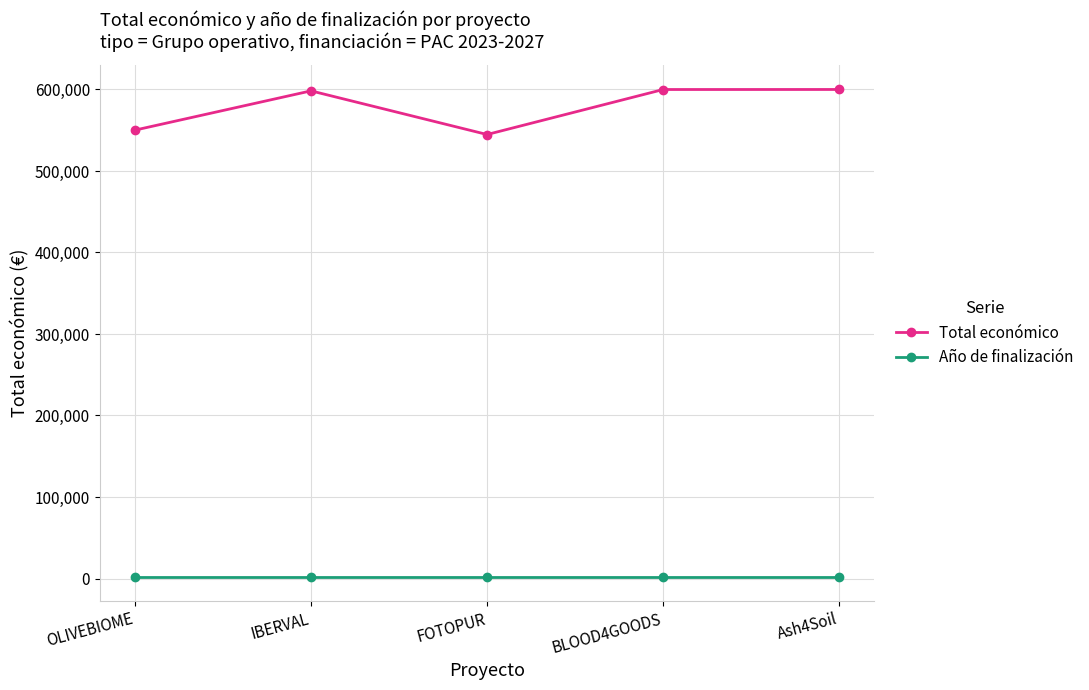

What is the highest value of the Año de finalización series?

2027